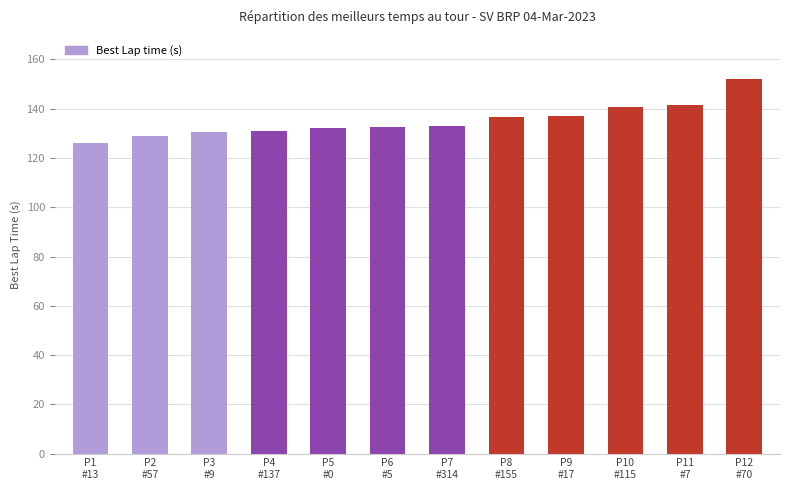

What is the sum of all values?

1622.7